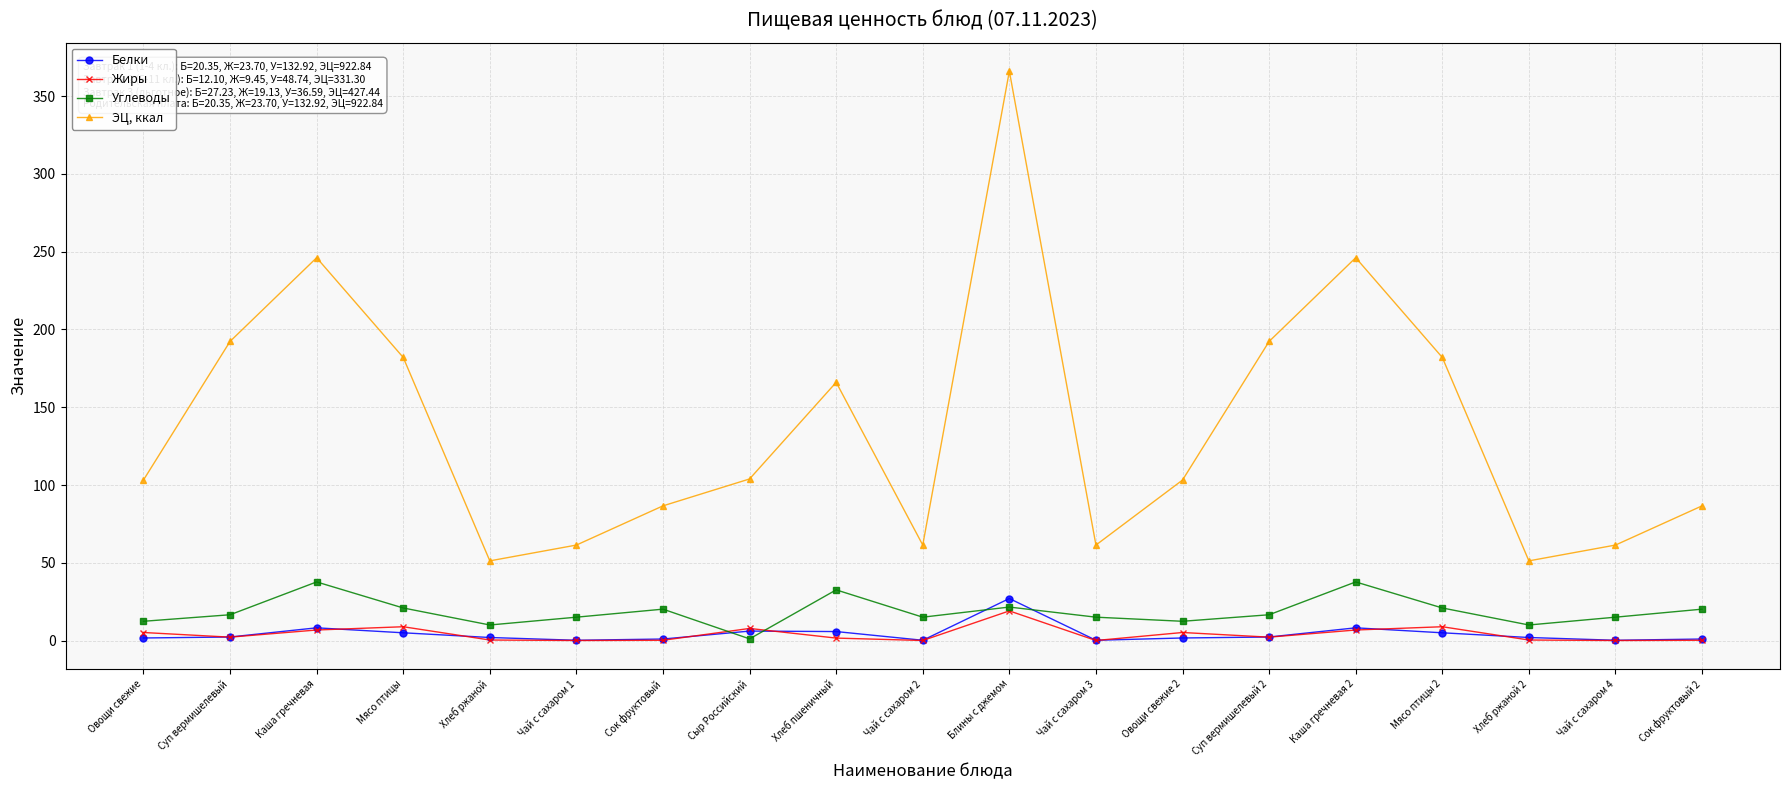

List the series in order of their peak value, lowest first.

Жиры, Белки, Углеводы, ЭЦ, ккал